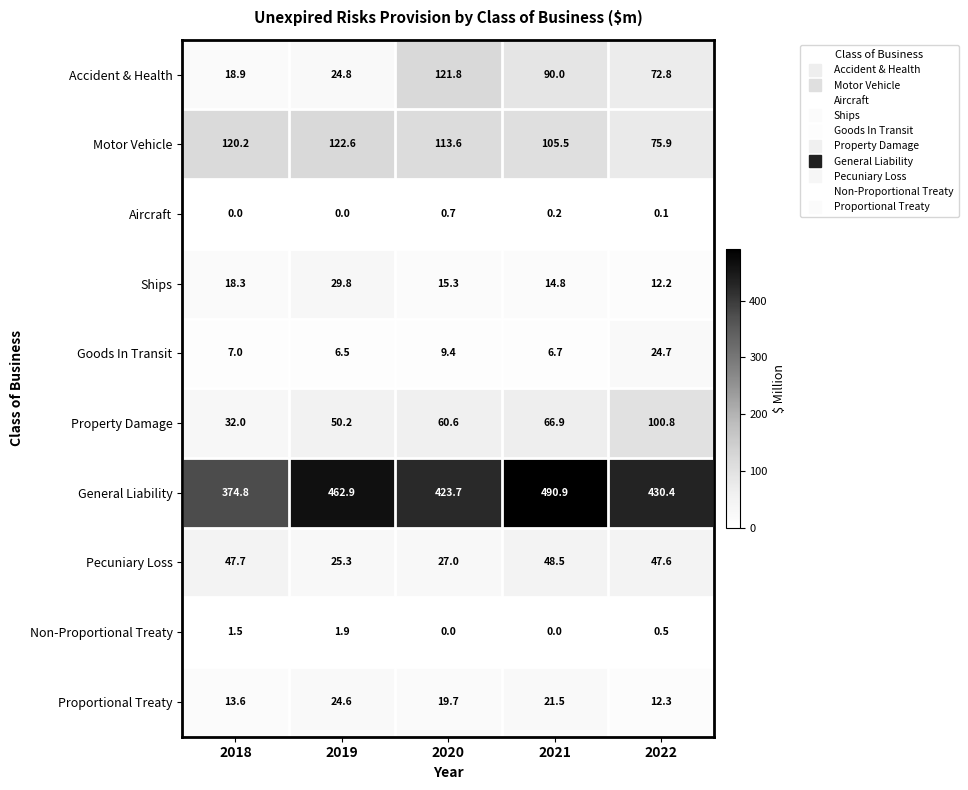

List the series in order of their peak value, lowest first.

Aircraft, Non-Proportional Treaty, Proportional Treaty, Goods In Transit, Ships, Pecuniary Loss, Property Damage, Accident & Health, Motor Vehicle, General Liability